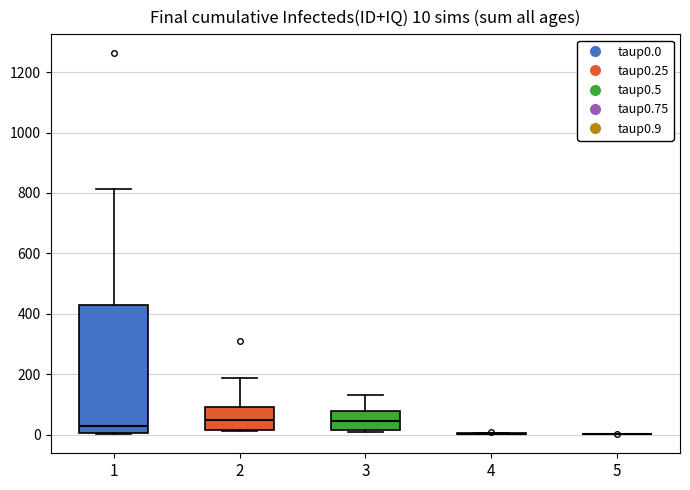

Which box is the tallest, from its lower edge to its upper edge?

1